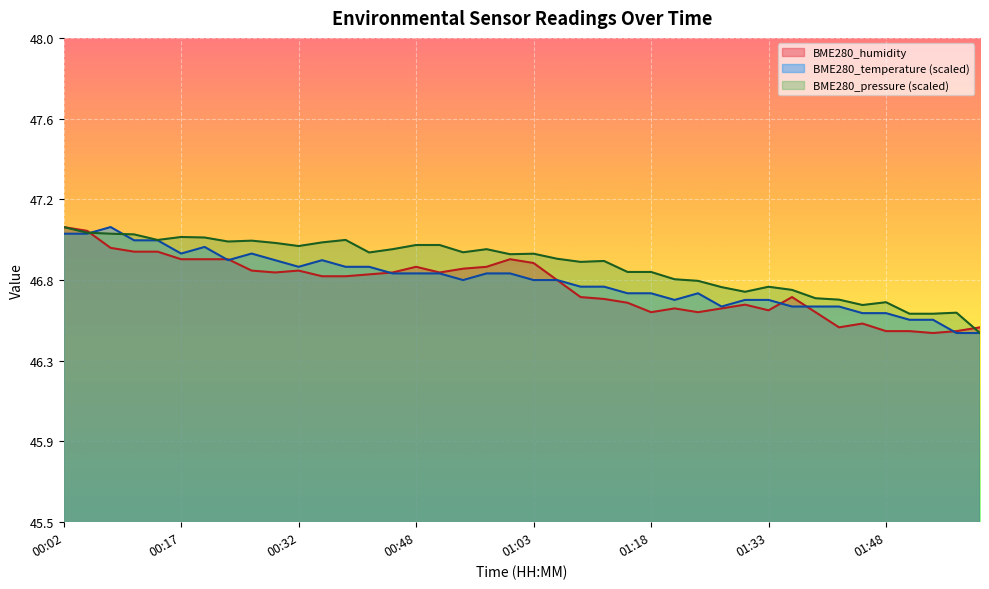

At which category does BME280_temperature reach its first local peak?

00:08